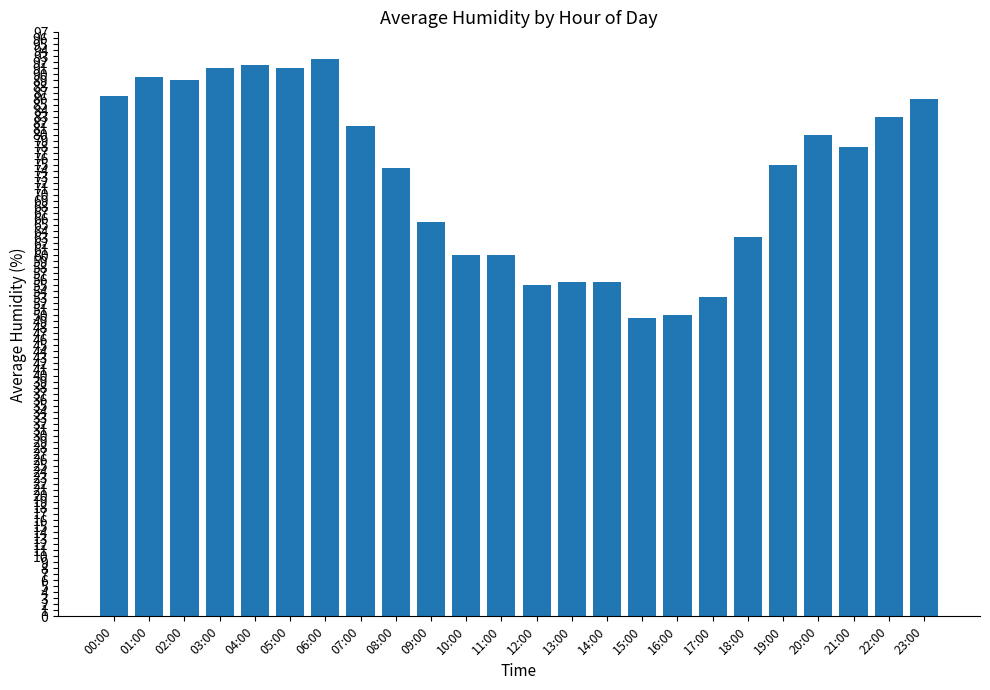

The value at 21:00 is 78.0. True or false?

True